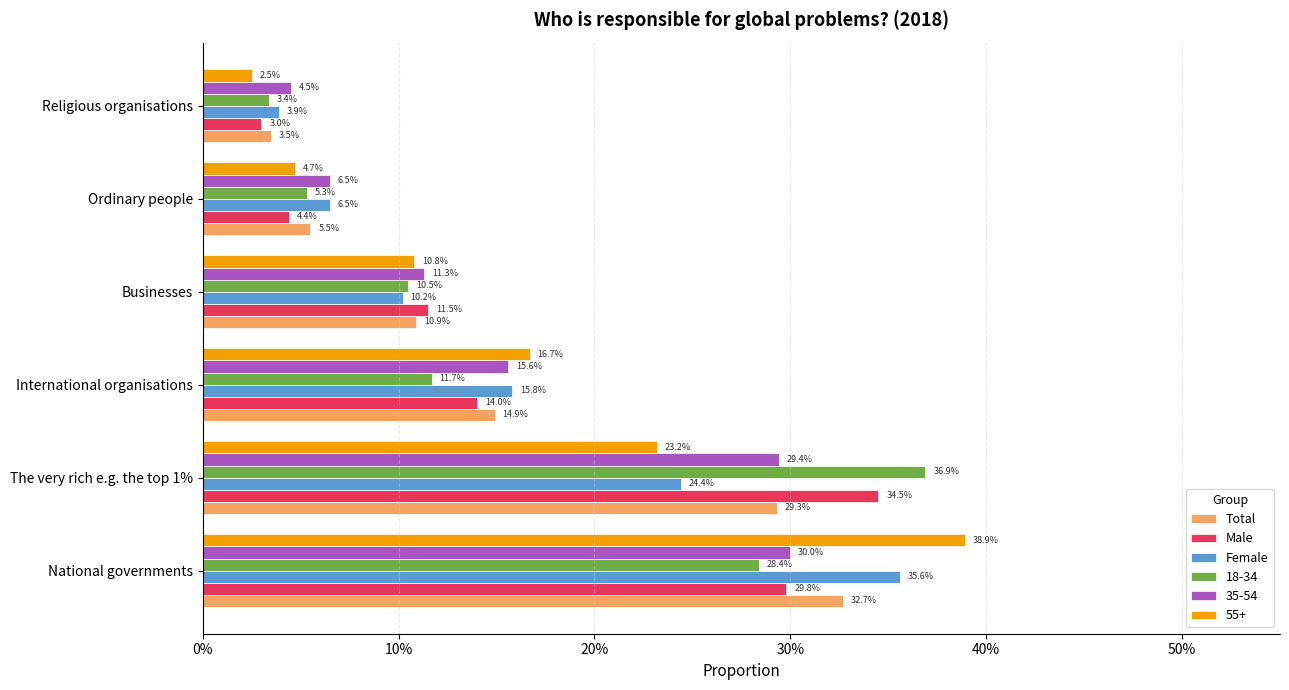

What are all the series names shown in the legend?

Total, Male, Female, 18-34, 35-54, 55+